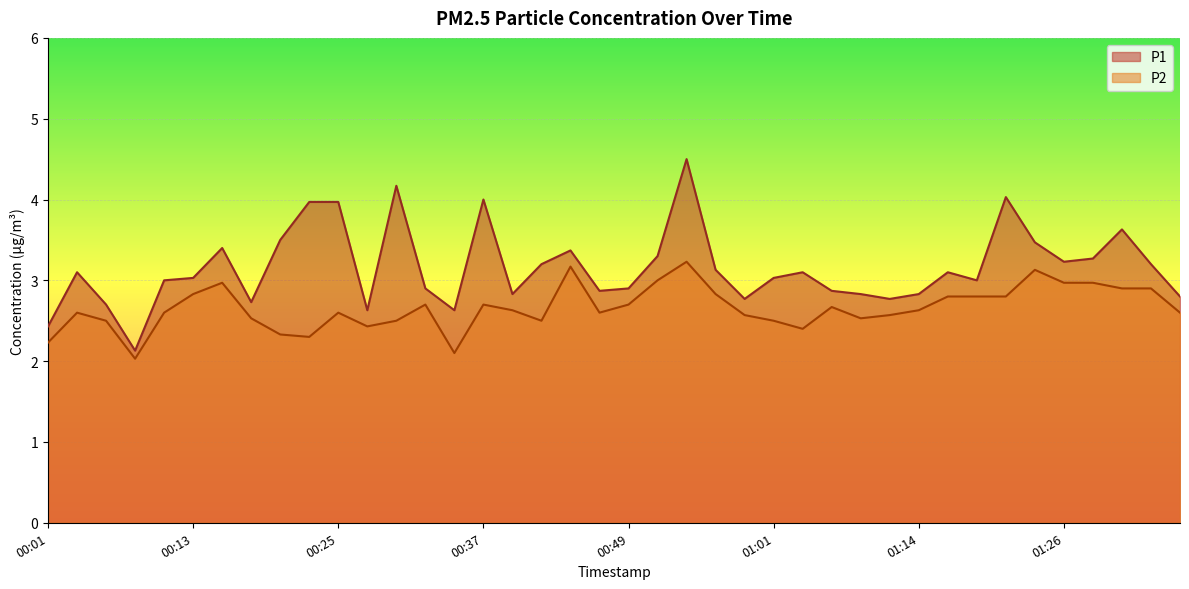

What is the difference between the maximum and second lowest values in the P2 series?

1.1